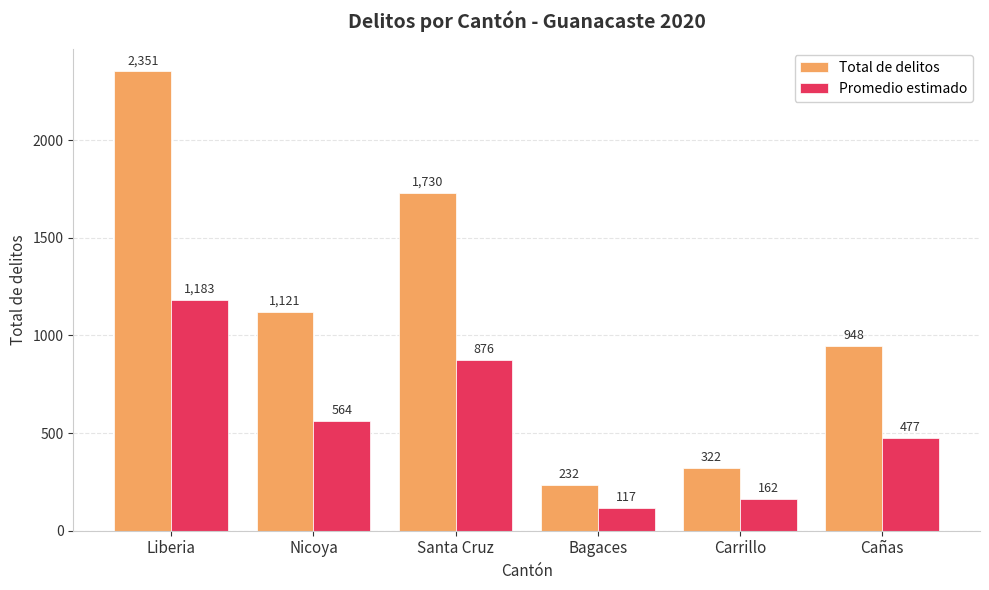

Reading right to left, transcribe all the data shown in this chart.

Total de delitos: 948	322	232	1730	1121	2351
Promedio estimado: 477	162	117	876	564	1183